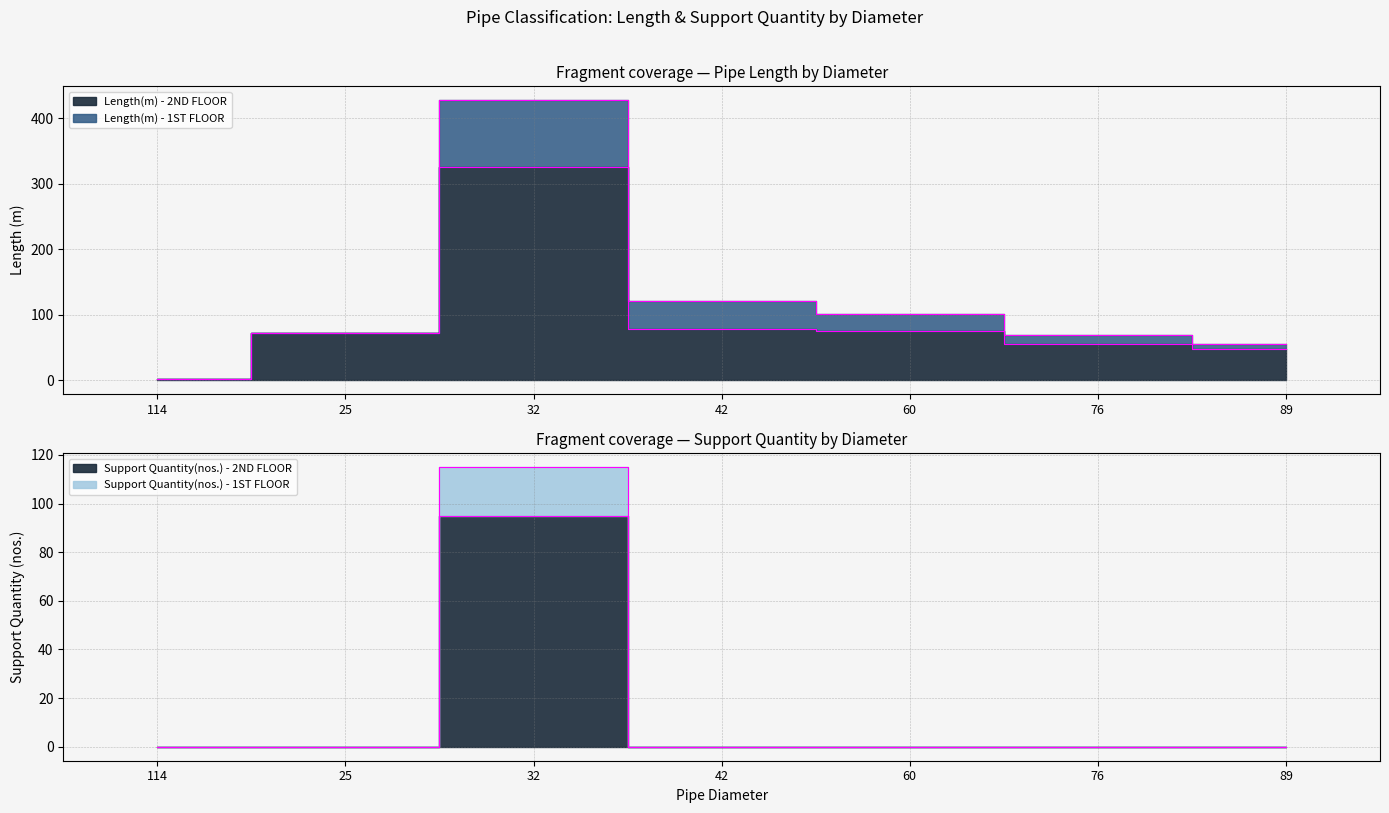

What is the label of the 3rd point from the right?

60